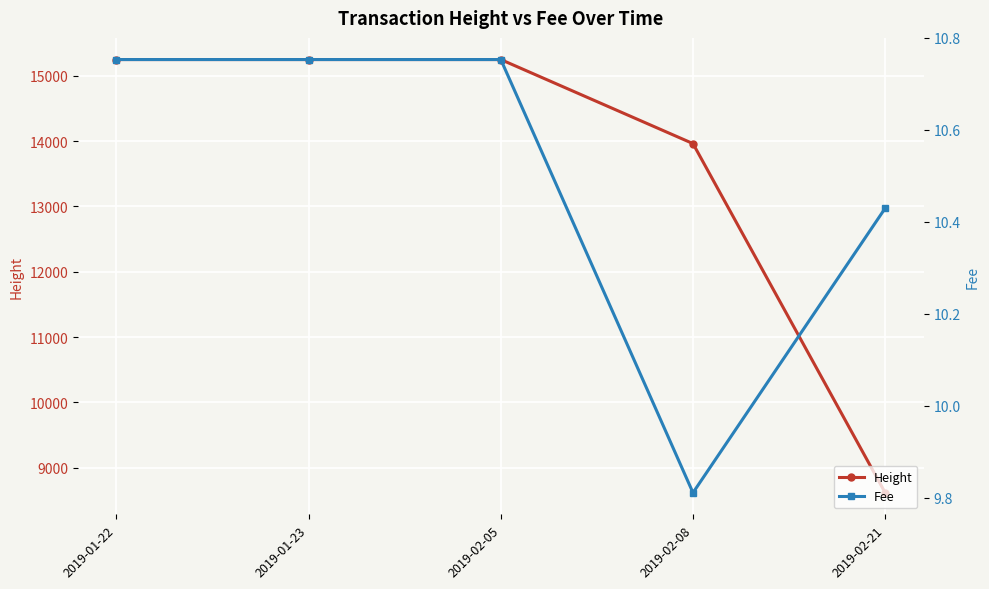

What is the value of the Fee point at the 1st from the left?

10.8